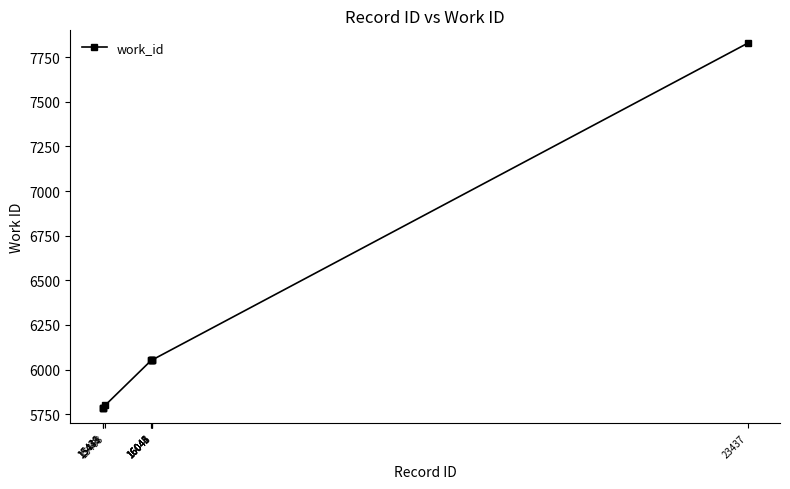

Does the chart have visible grid lines?

No